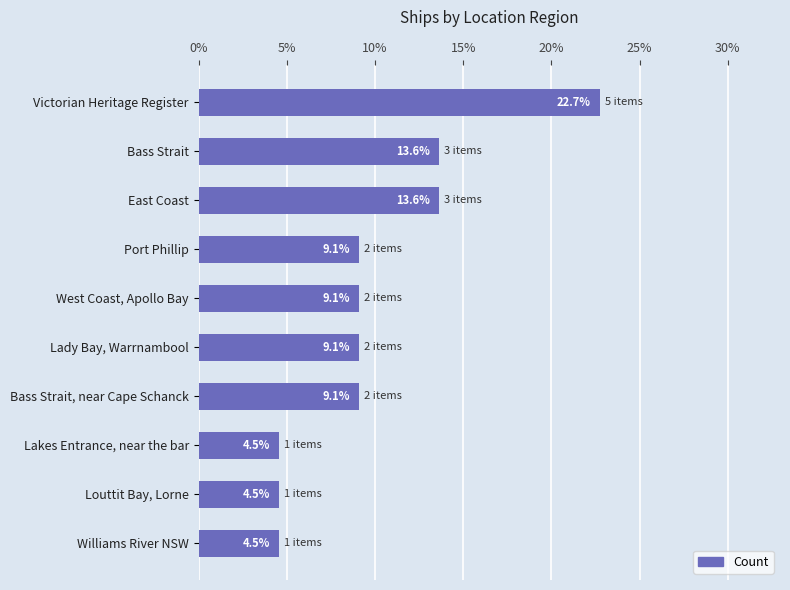

Approximately how many times larger is the value at West Coast, Apollo Bay compared to Port Phillip?

1.0